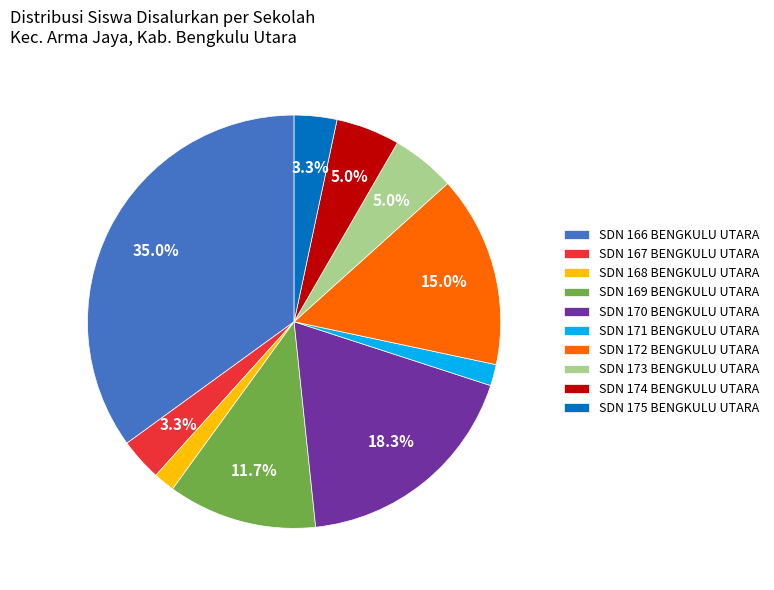

To the nearest percent, what is the difference between the largest and smallest slice percentages?

33%